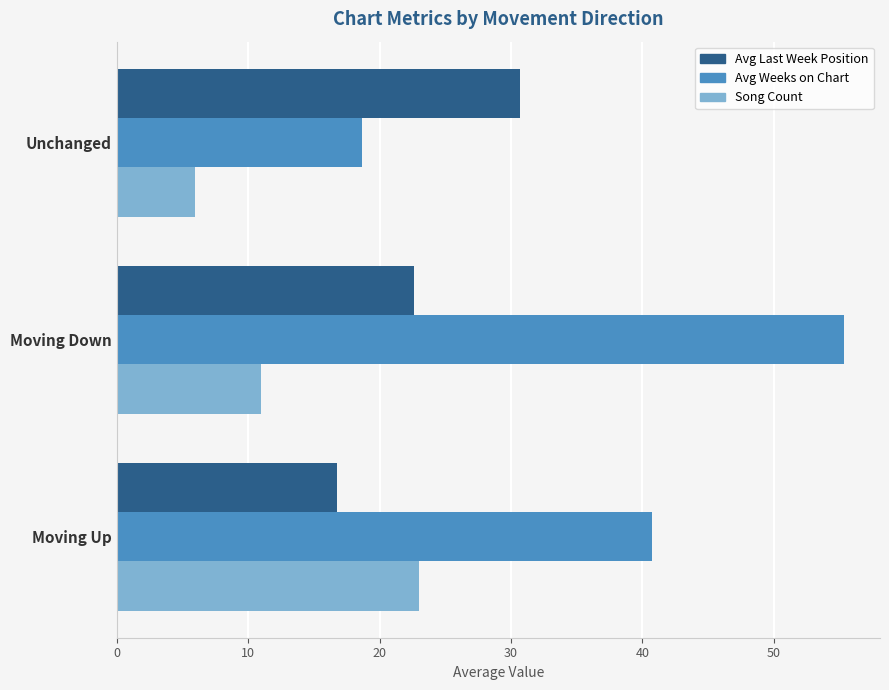

List the series in order of their overall mean, highest first.

Avg Weeks on Chart, Avg Last Week Position, Song Count